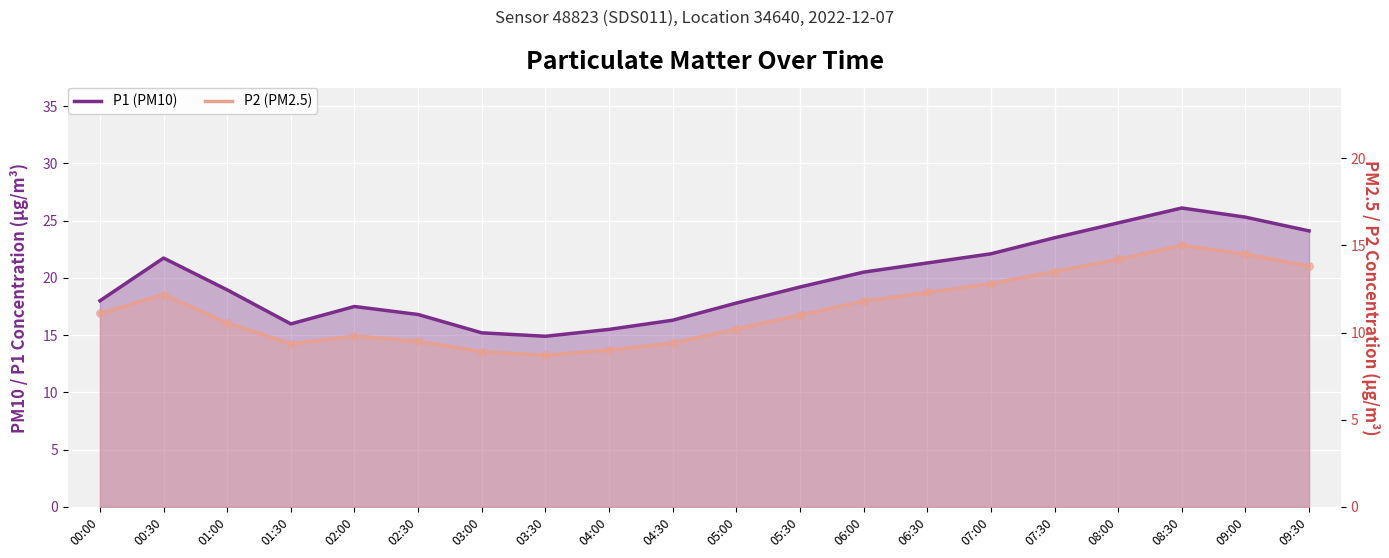

At how many categories does at least one series exceed 13?

20